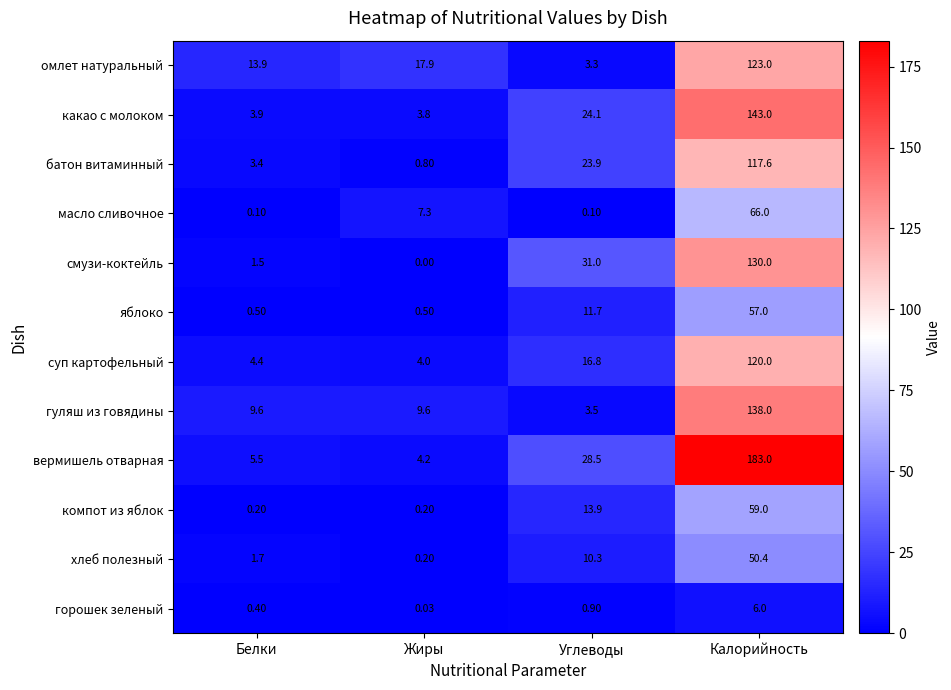

Which category has the lowest value in the суп картофельный series?

Жиры